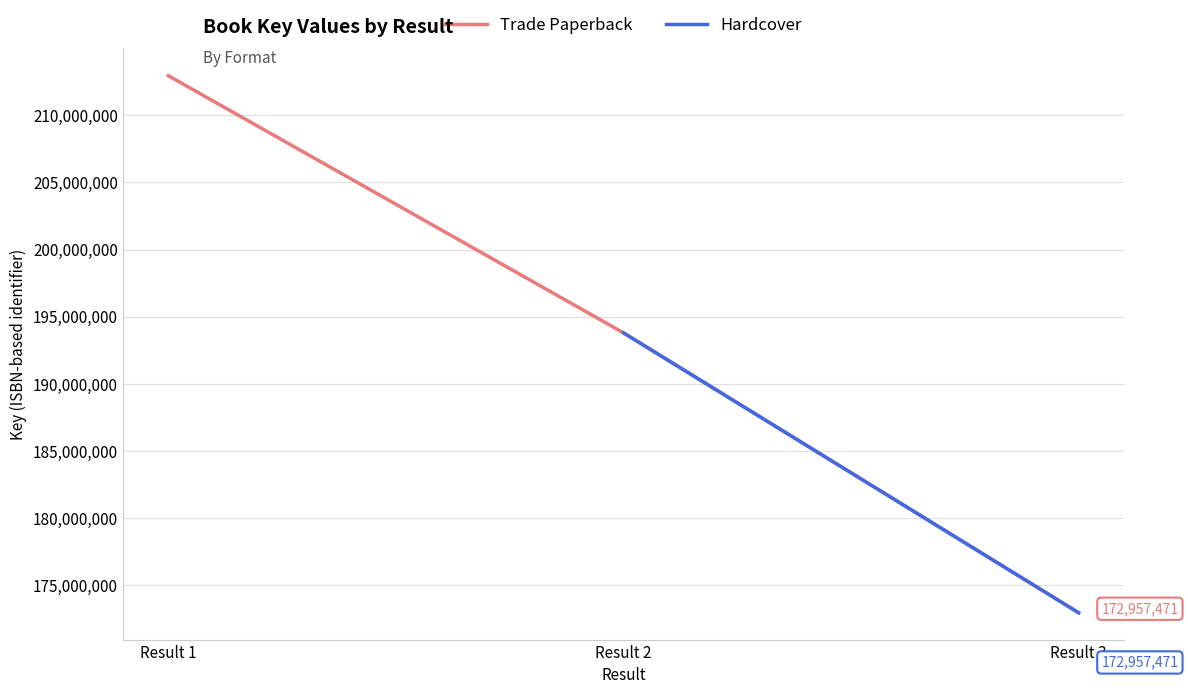

Reading left to right, transcribe all the data shown in this chart.

212950252	193799844	172957471